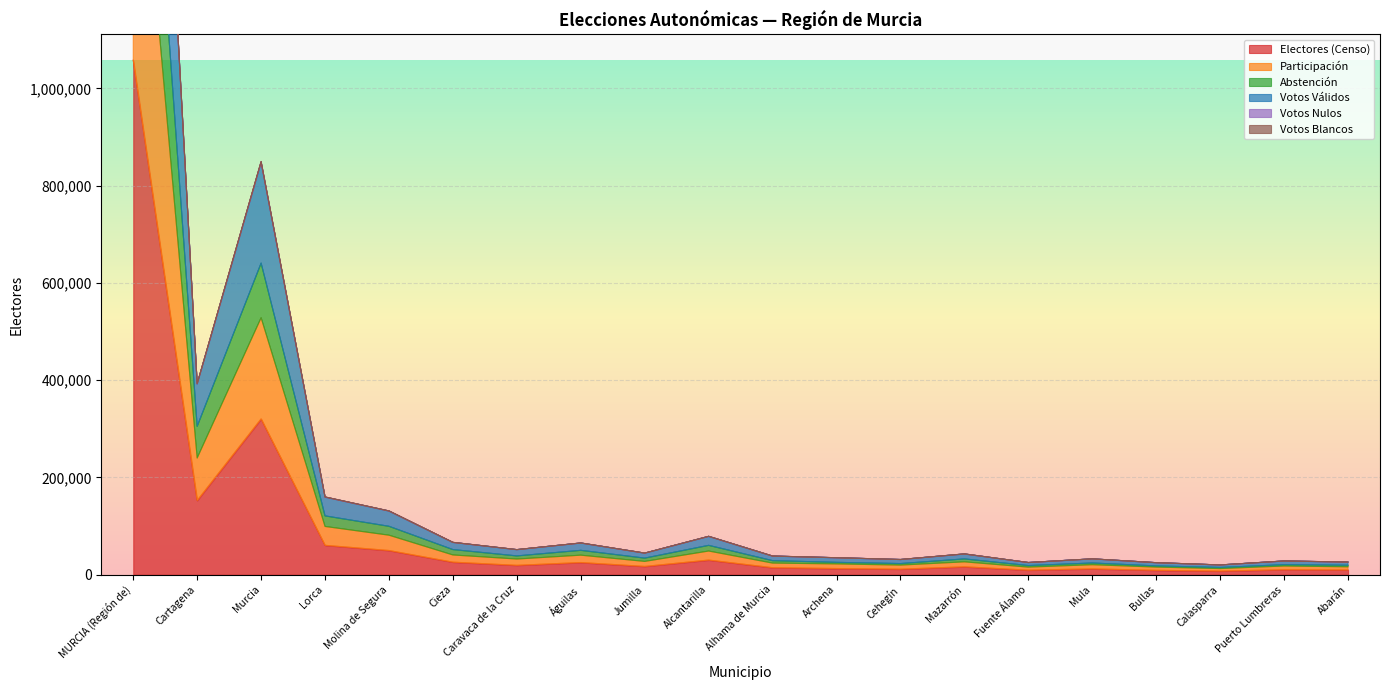

What is the value of the Electores (Censo) point at the 9th from the left?

17069